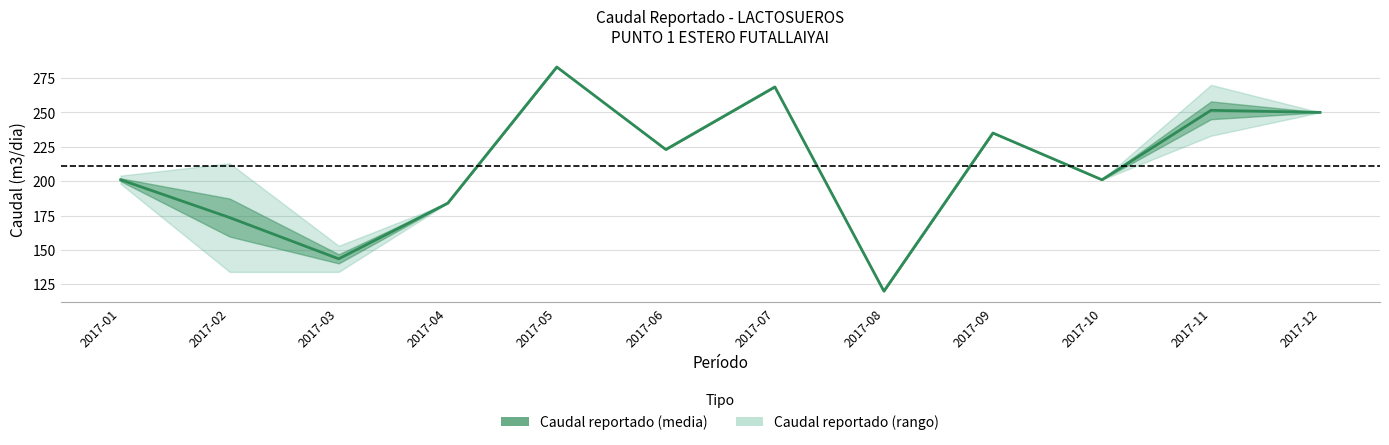

What is the difference between the values at 2017-05 and 2017-06?

60.0